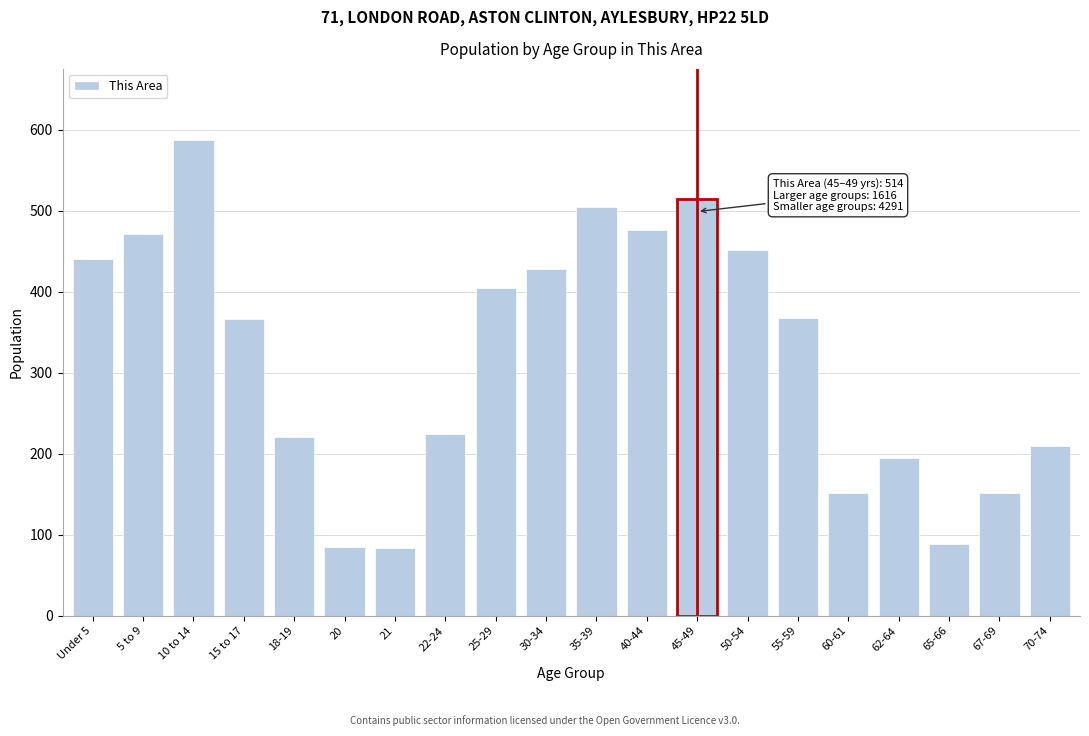

Approximately how many times larger is the value at 18-19 compared to 22-24?

1.0